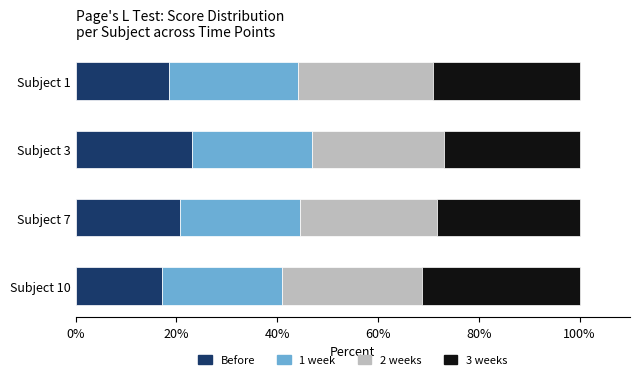

What is the total value across all series at Subject 7?

100.0